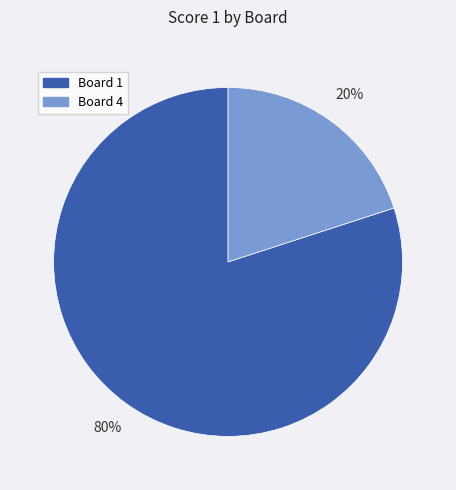

Count the number of slices in the pie.

2